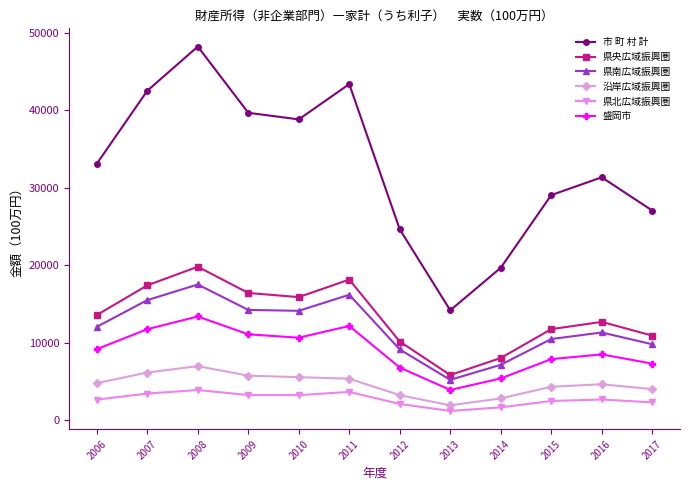

What is the total value across all series at 2014?

44738